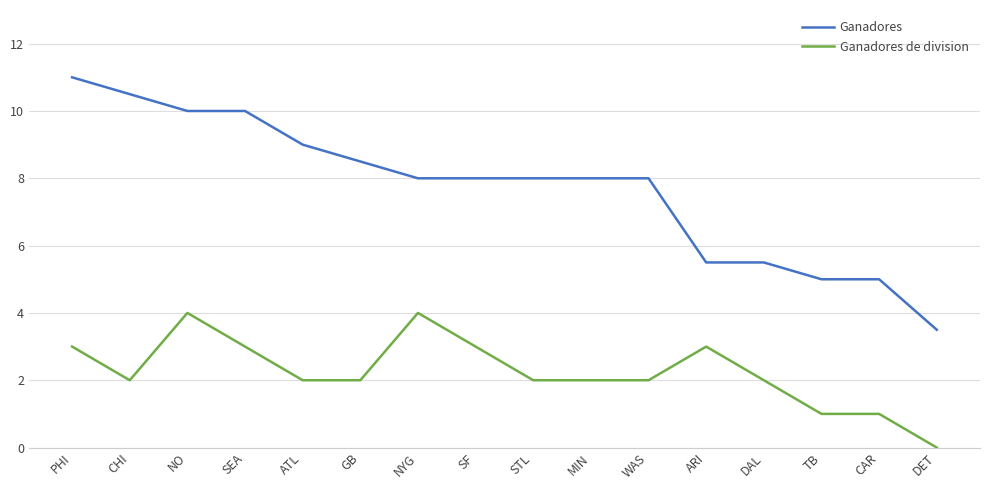

Rank the series at DAL from highest to lowest value.

Ganadores, Ganadores de division